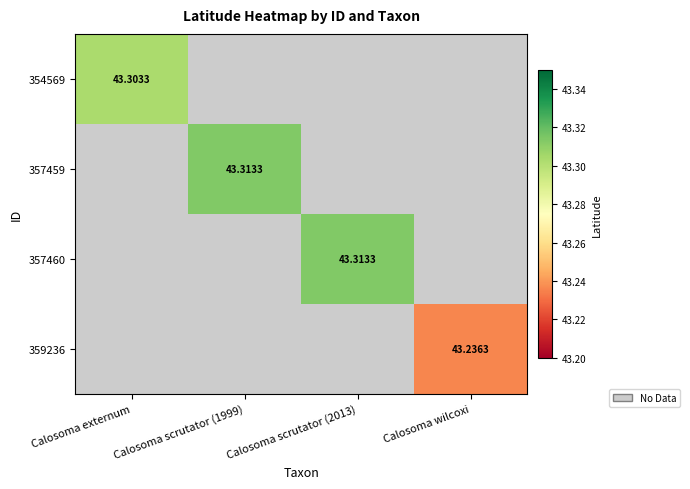

How many values in the 357460 series exceed 43?

1